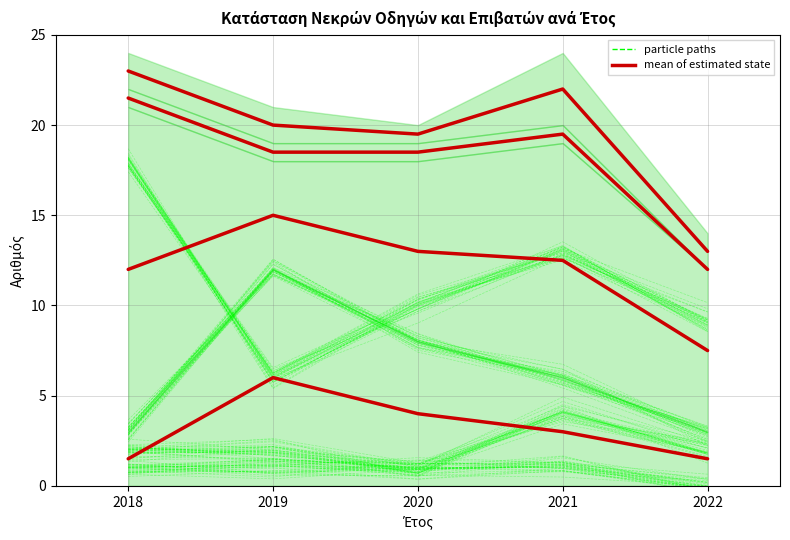

At how many categories does at least one series exceed 16?

4